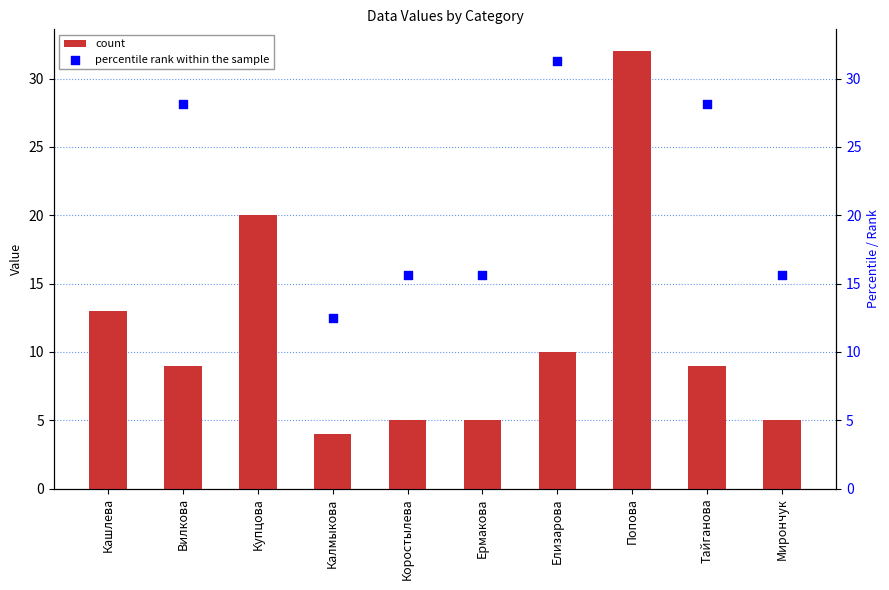

At which category is the sum across all series the highest?

Попова